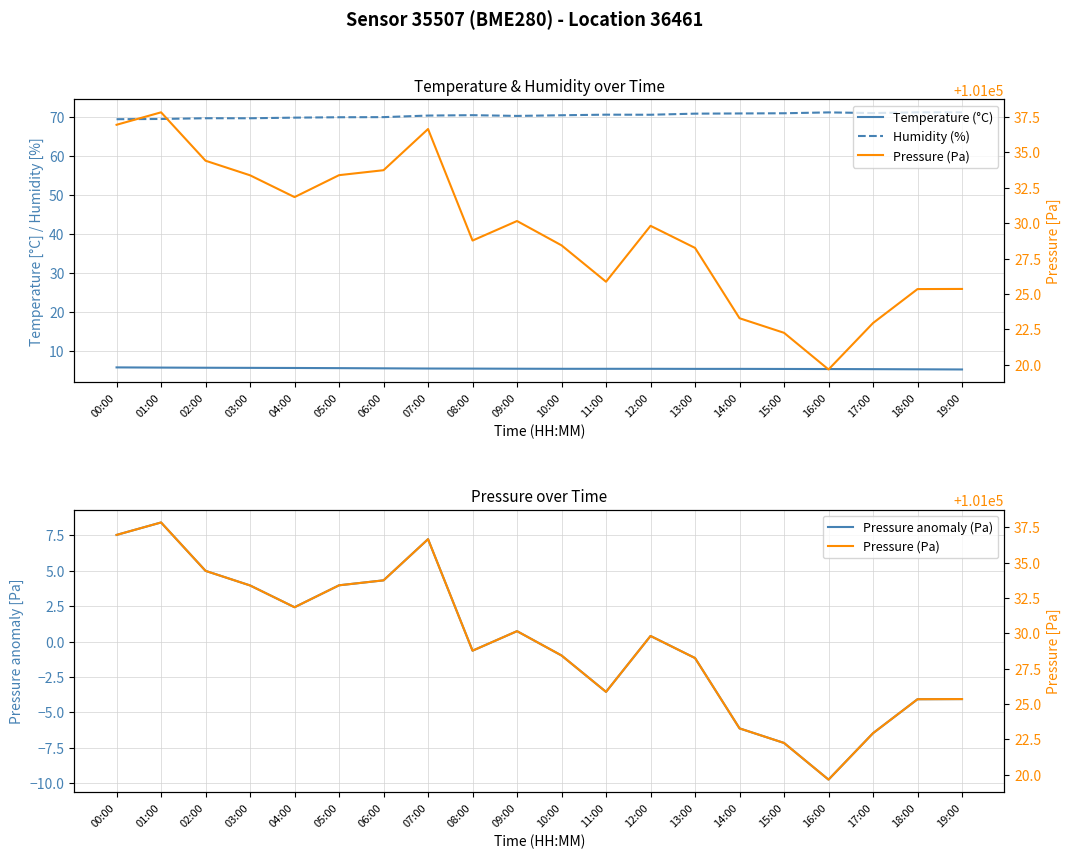

At how many categories does at least one series exceed 89043?

20